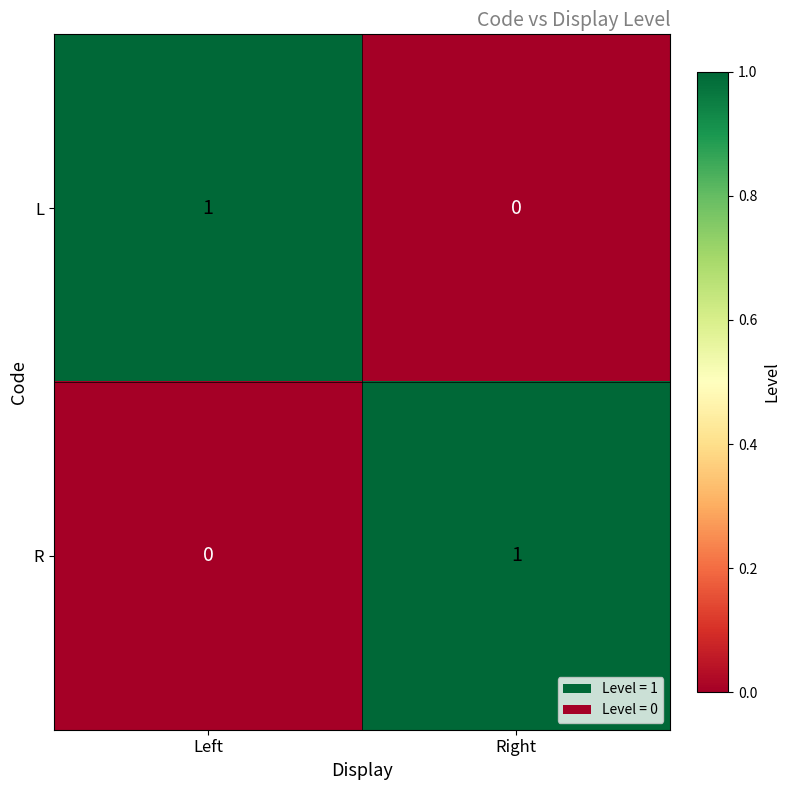

How many distinct data groups are displayed?

2